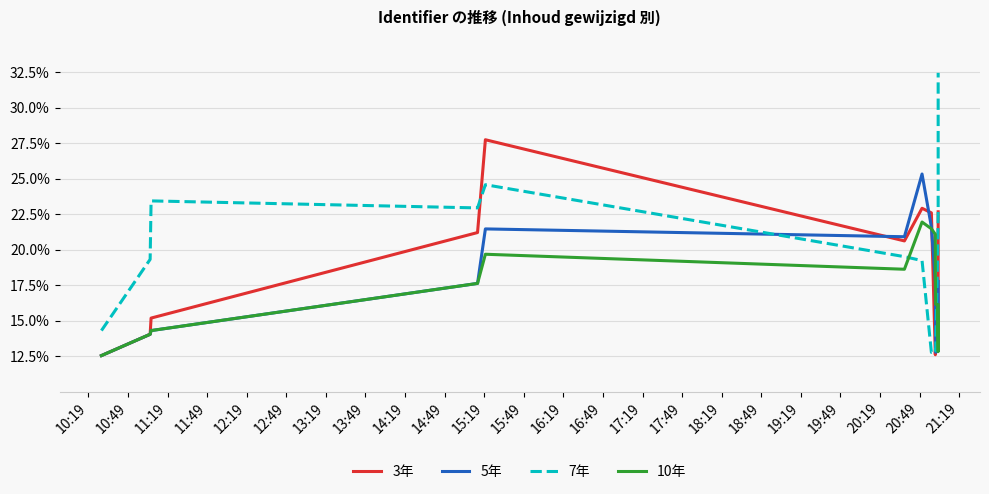

The value of 10年 at 10:49 is 14.0. True or false?

True